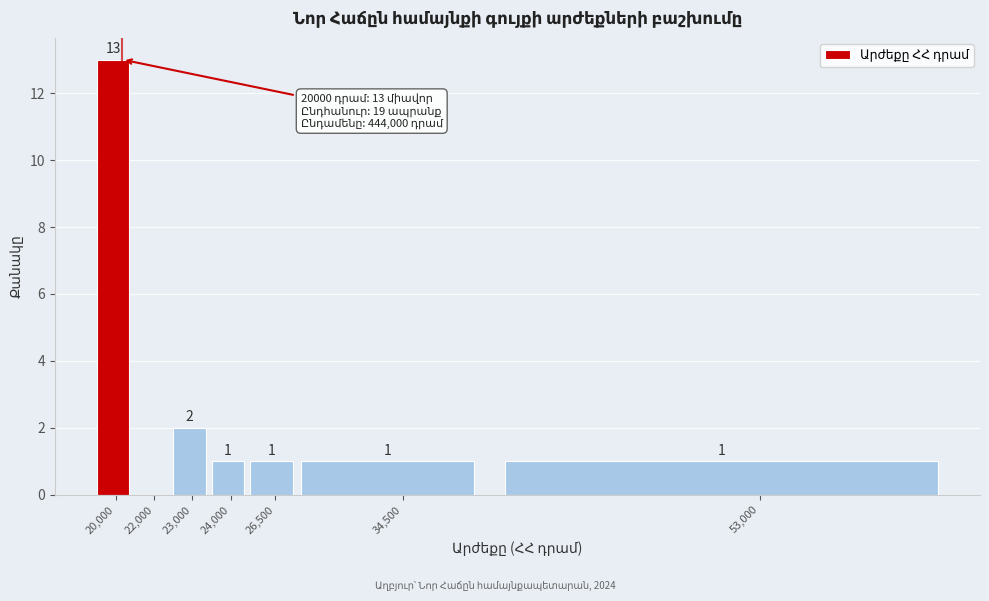

Reading left to right, extract all data points from this chart.

20,000=13	22,000=0	23,000=2	24,000=1	26,500=1	34,500=1	53,000=1